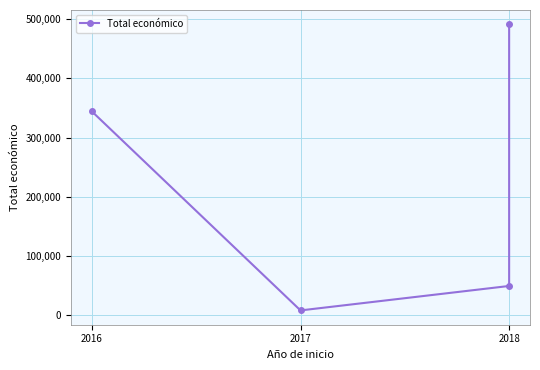

How many series are shown in this chart?

1